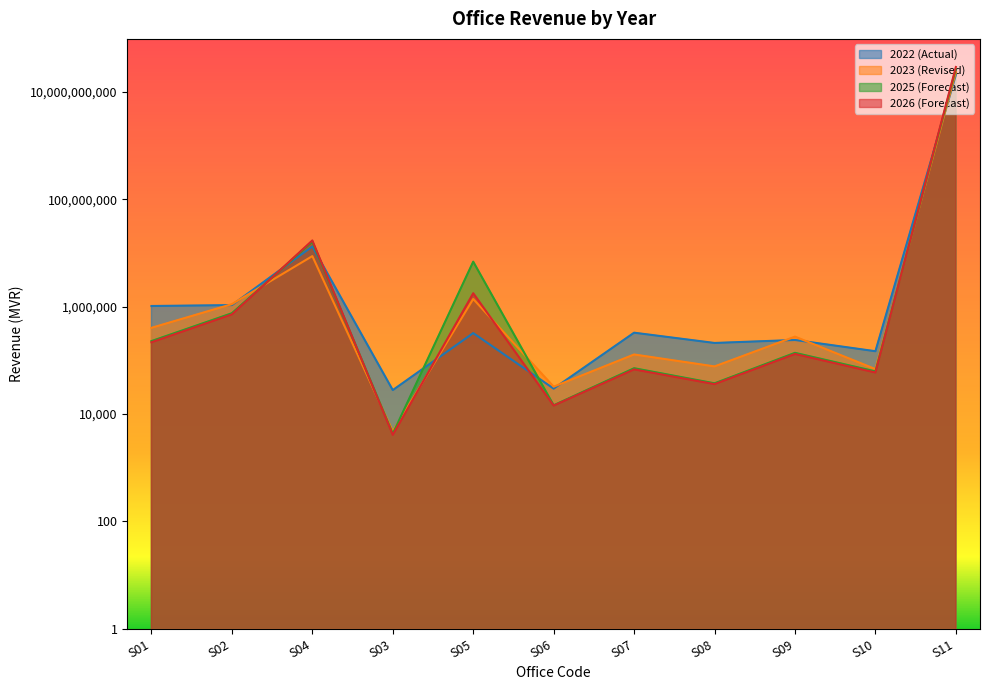

True or false: 2022 (Actual) and 2025 (Forecast) intersect in this chart.

True